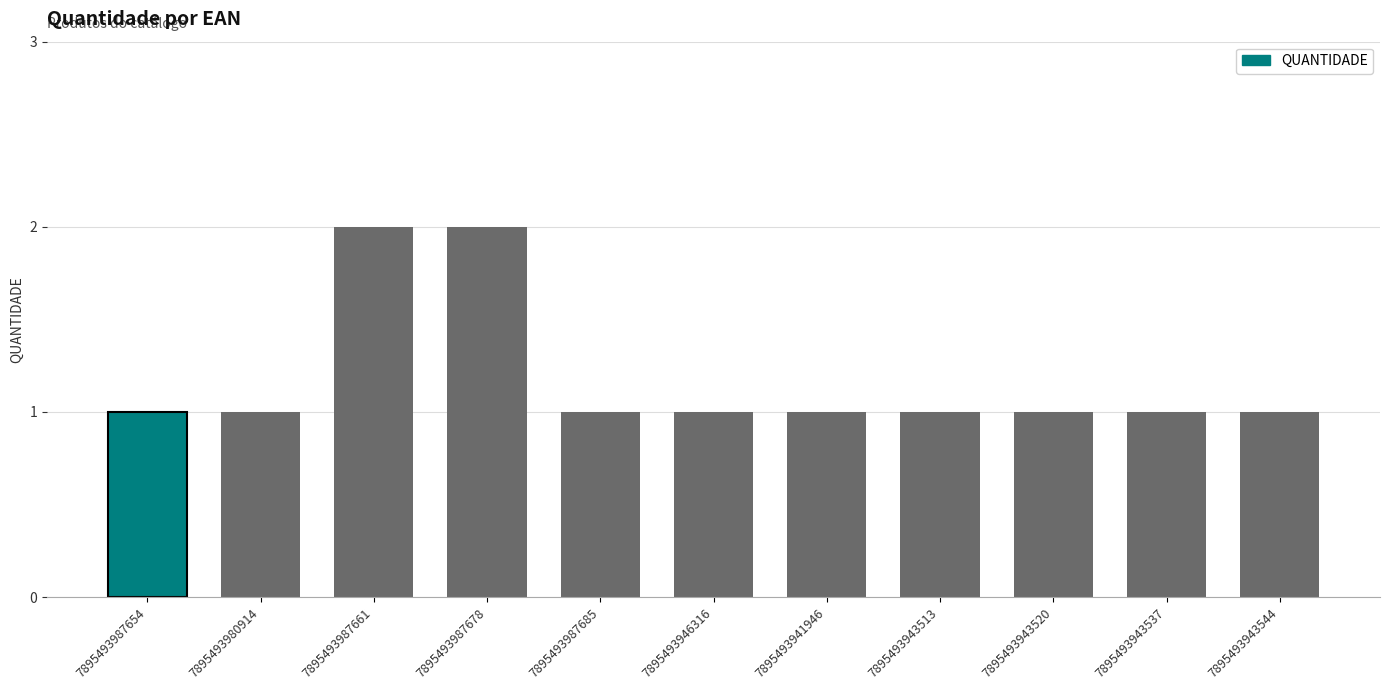

The chart shows a value of 1 at 7895493943520. True or false?

False